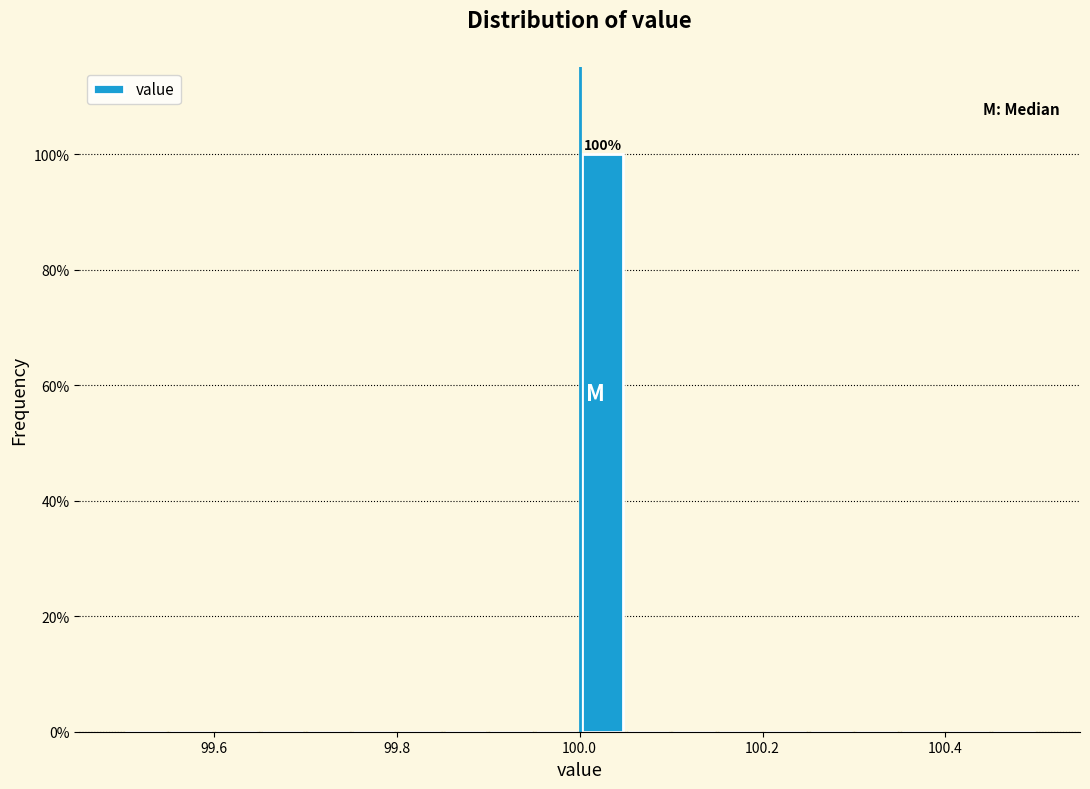

Read against the x-axis, roughly where is the centre of the tallest bar?

100.02